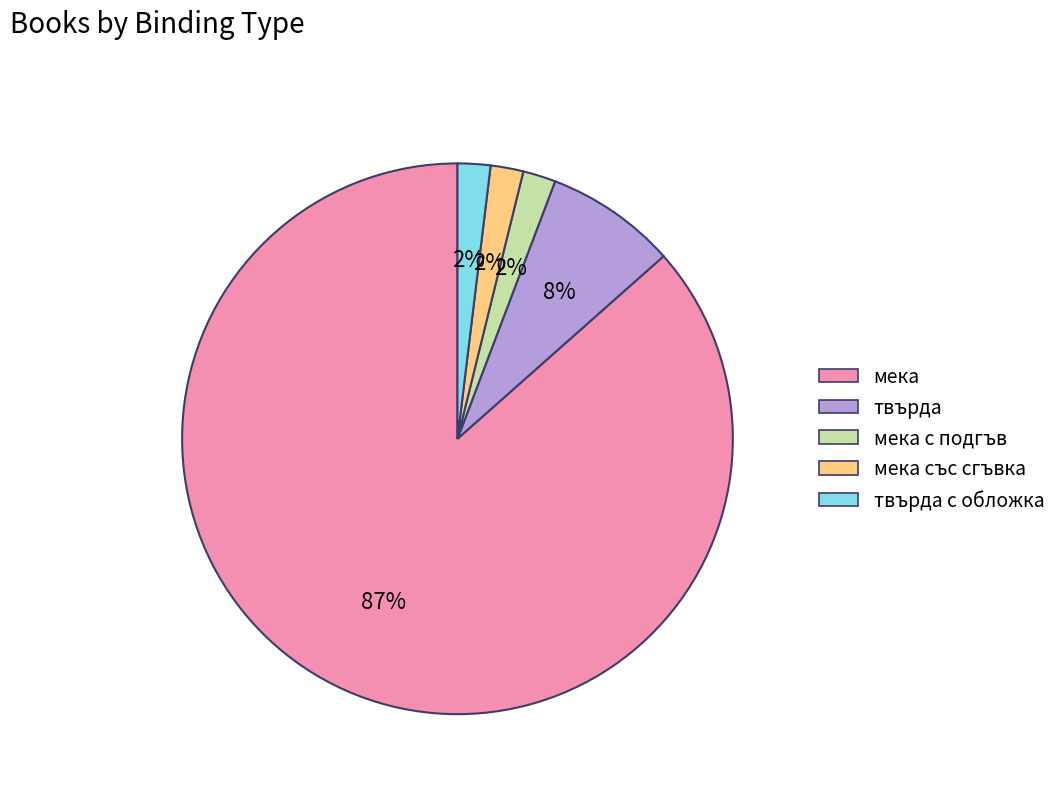

Is there any slice that represents more than half of the pie?

Yes